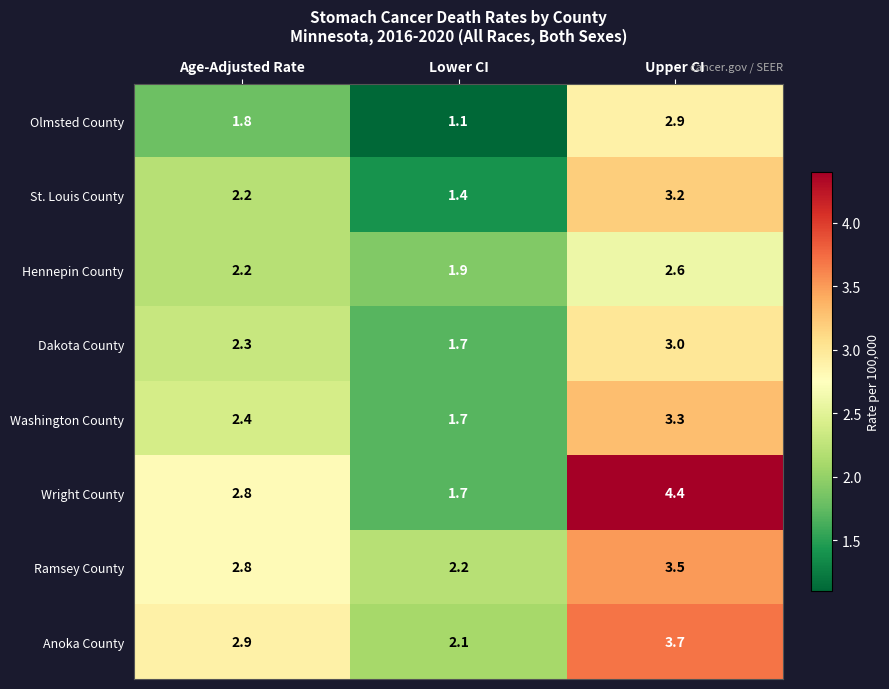

Which series has the largest range (max minus min)?

Wright County